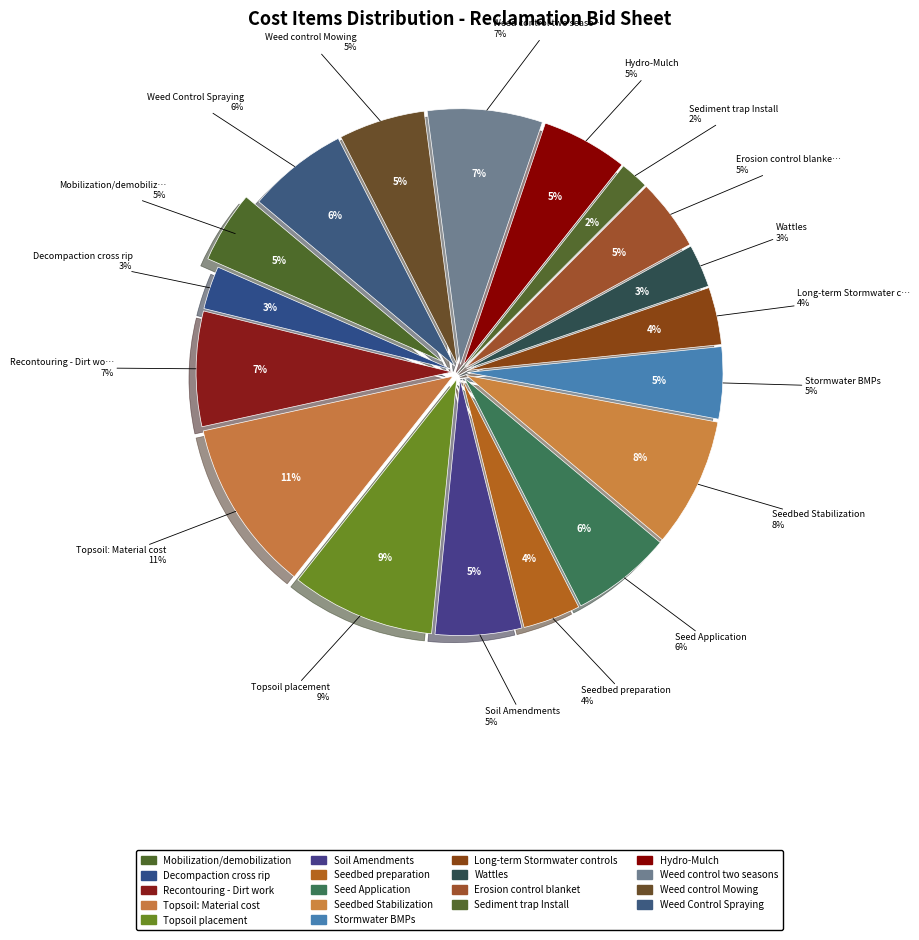

Approximately how many times larger is the value at Seed Application compared to Weed control two seasons?

0.9